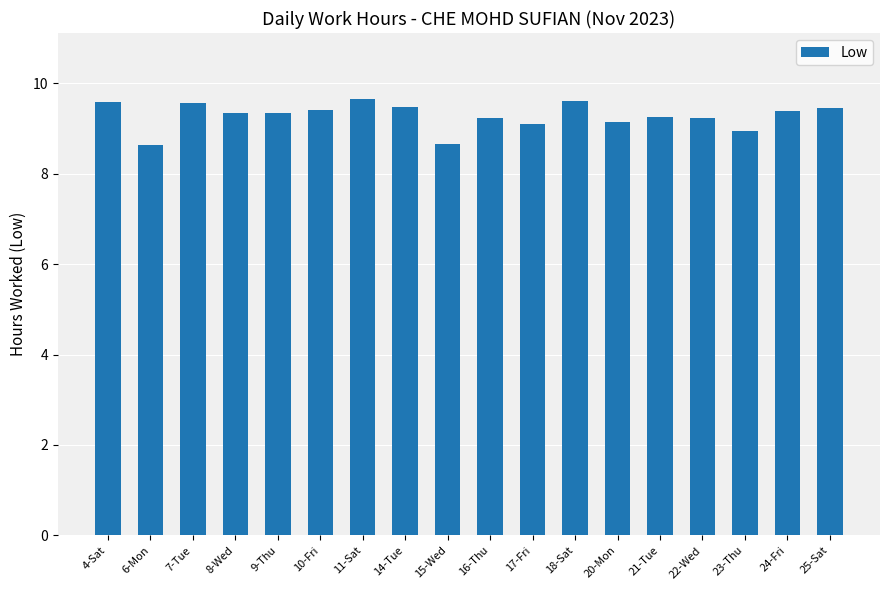

Is it true that the value at 23-Thu is 8.9?

True